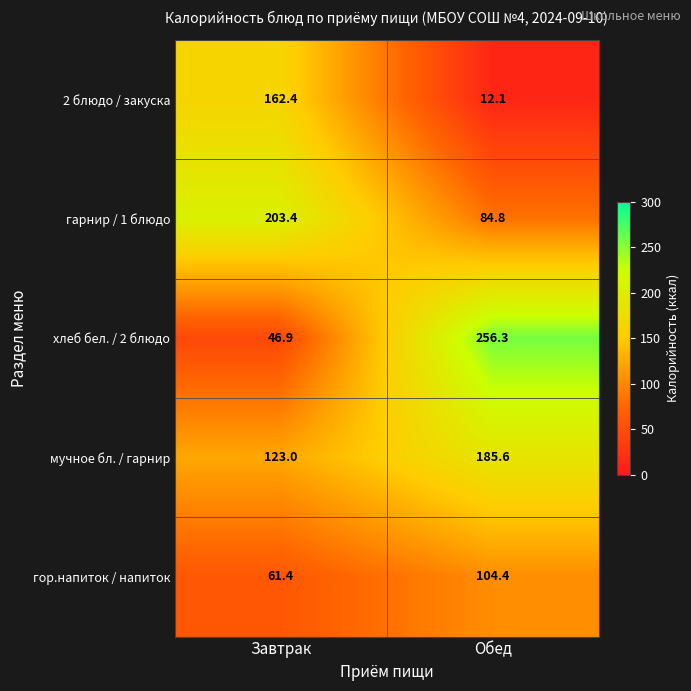

True or false: гарнир / 1 блюдо has a value of 122.1 at Обед.

False